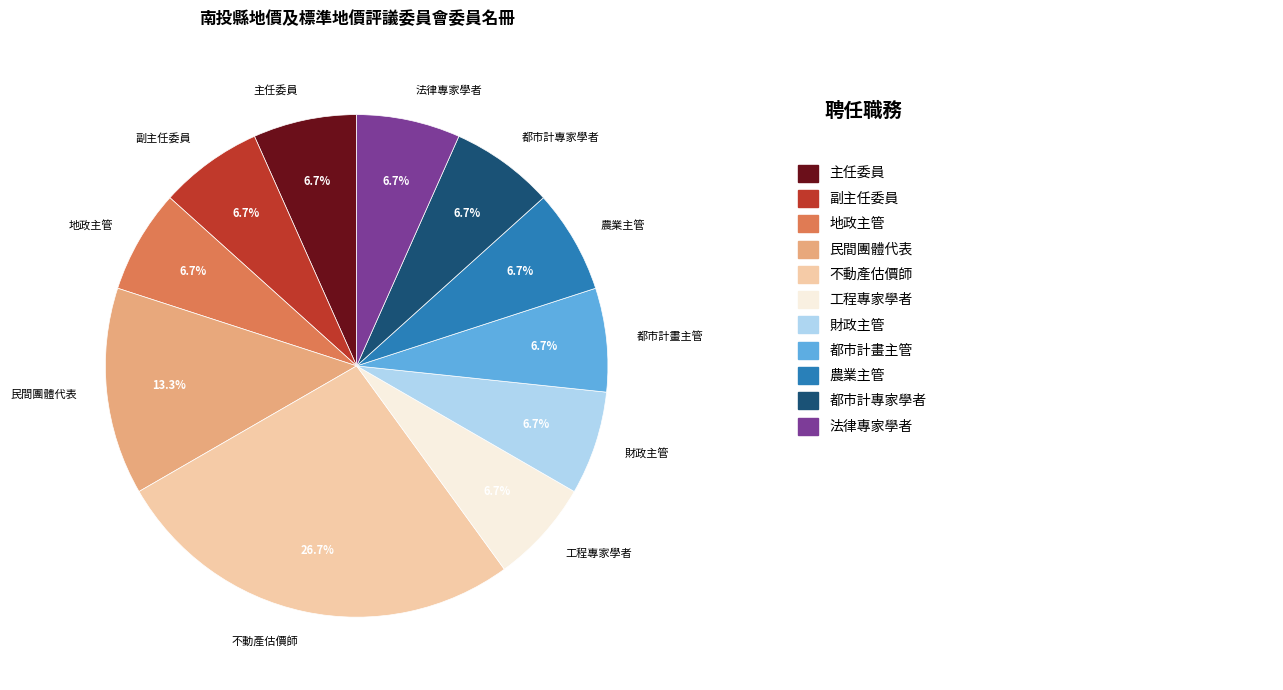

To the nearest percent, what is the combined percentage of 都市計專家學者 and 主任委員?

13%